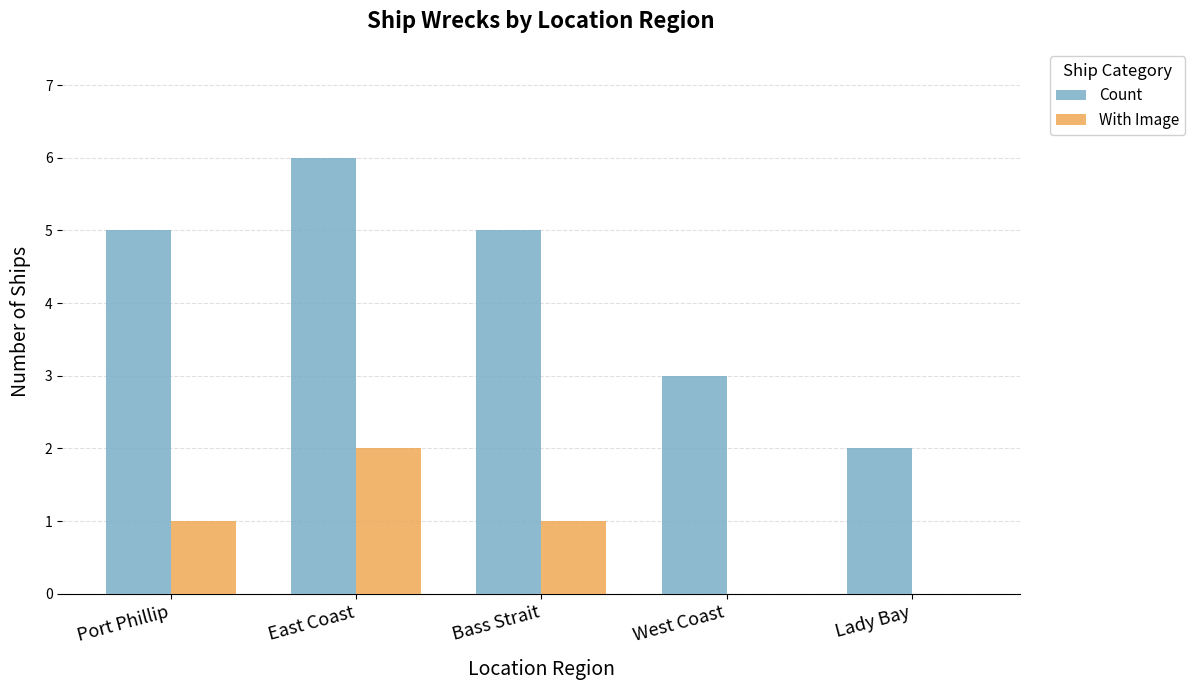

Which series has the largest range (max minus min)?

Count